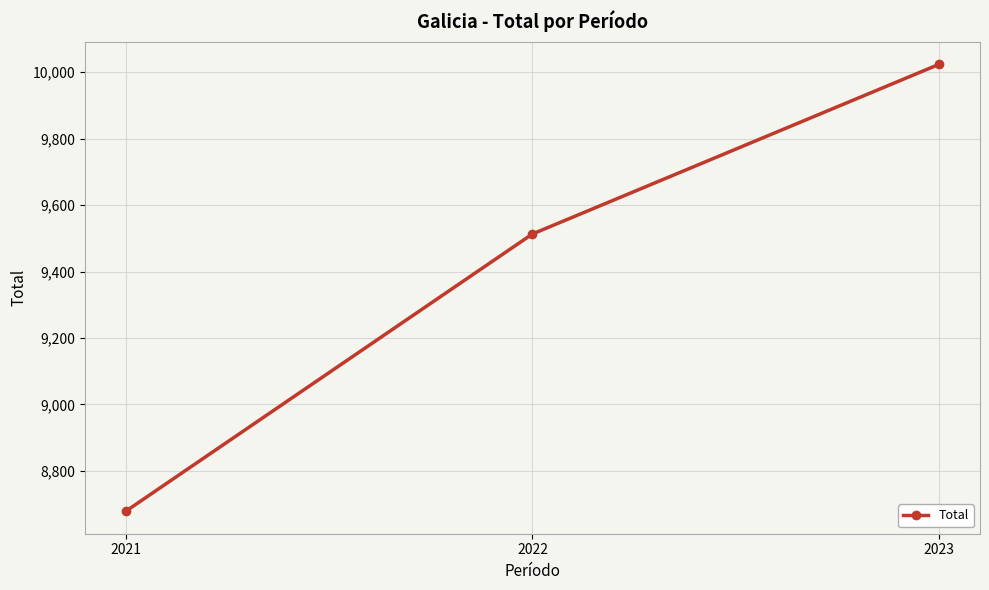

List the labels in order of value, largest first.

2023, 2022, 2021